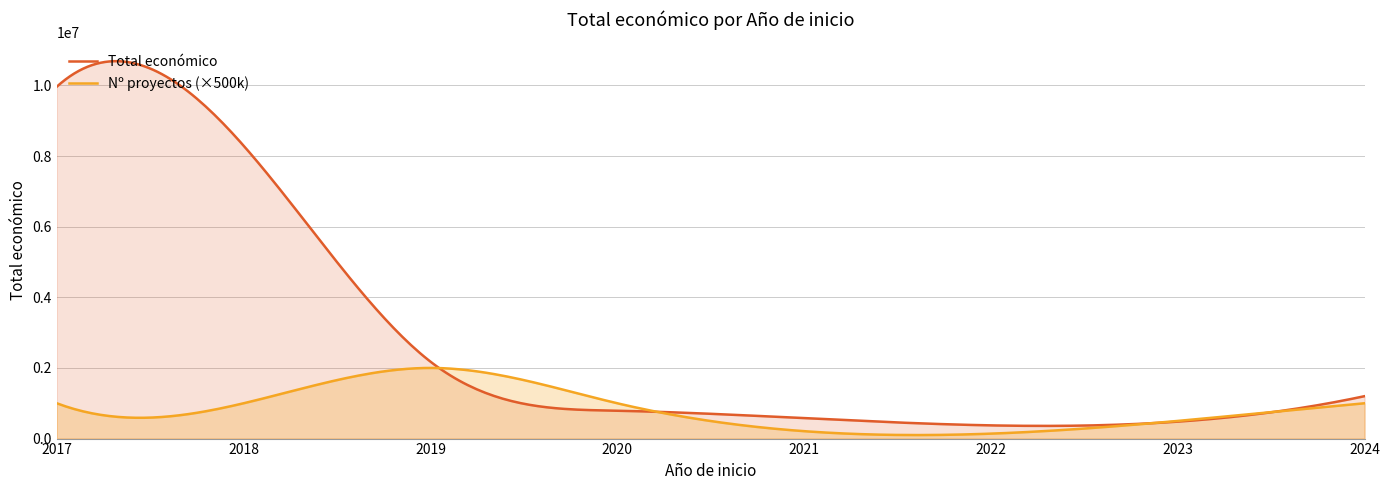

Which series has the largest range (max minus min)?

Total económico